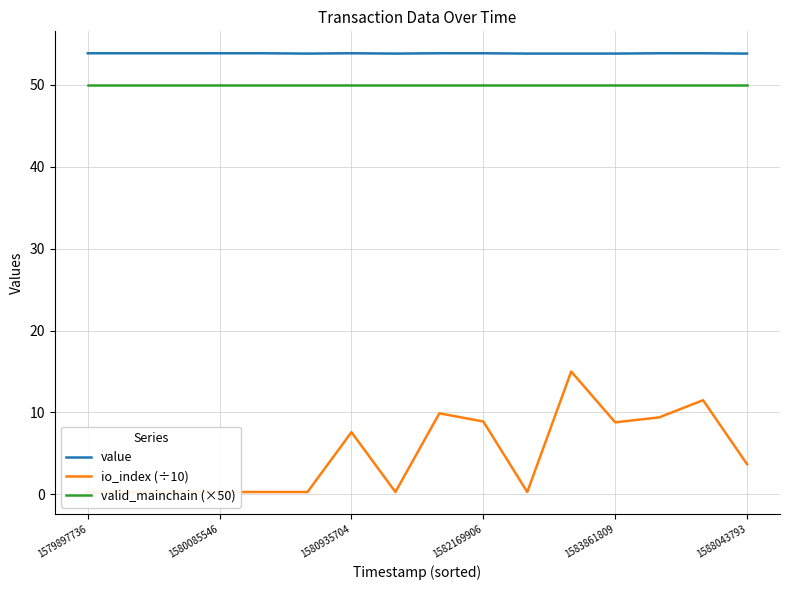

What are all the series names shown in the legend?

value, io_index (÷10), valid_mainchain (×50)